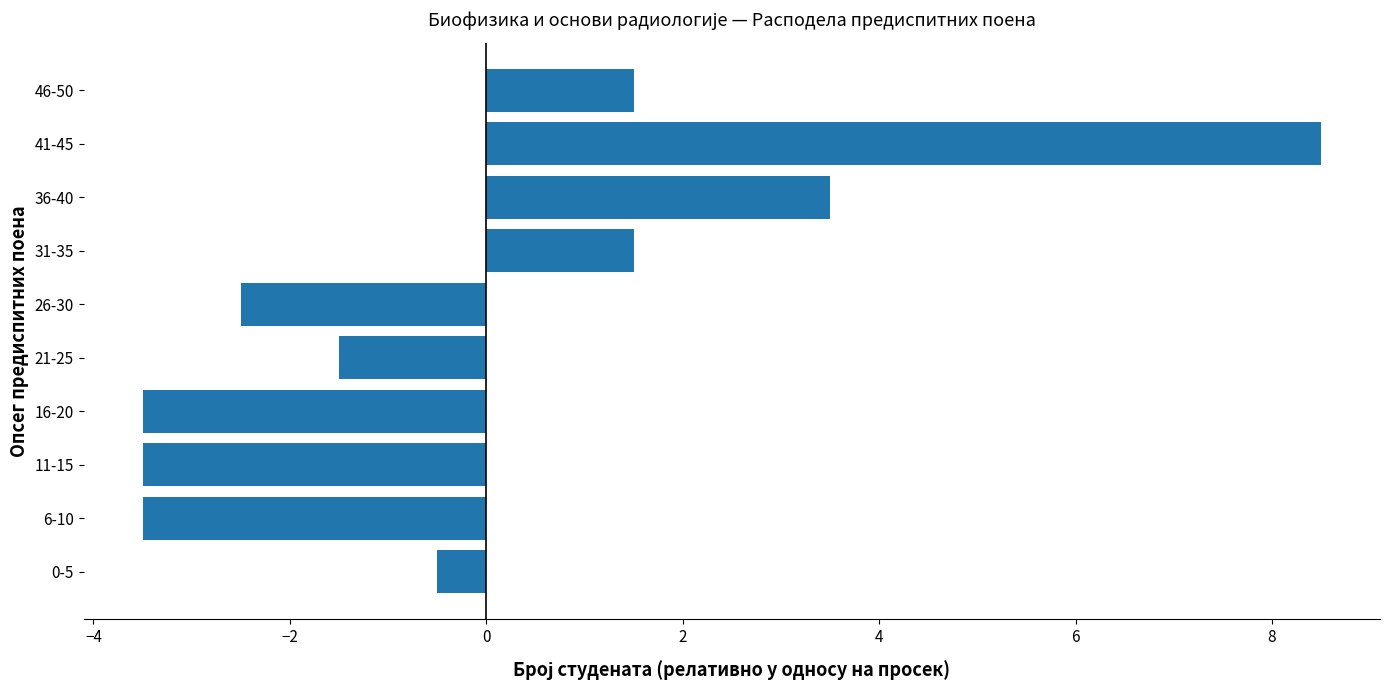

How many values are above zero?

4